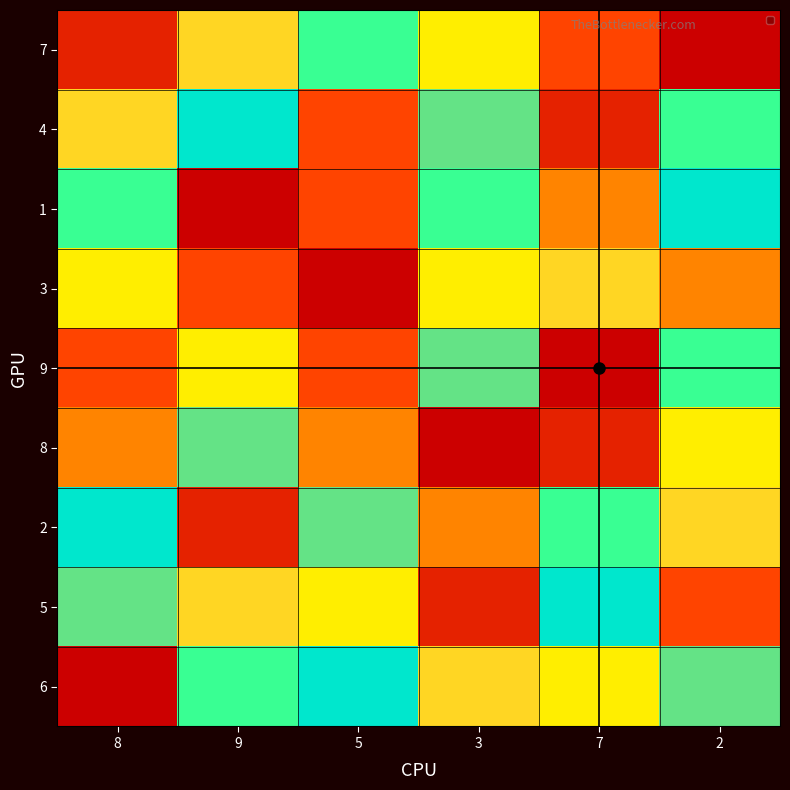

Reading right to left, list all the values displayed in this chart.

7: 2=1	7=3	3=9	5=6	9=5	8=2
4: 2=6	7=2	3=8	5=3	9=7	8=5
1: 2=7	7=4	3=6	5=3	9=1	8=6
3: 2=4	7=5	3=9	5=1	9=3	8=9
9: 2=6	7=1	3=8	5=3	9=9	8=3
8: 2=9	7=2	3=1	5=4	9=8	8=4
2: 2=5	7=6	3=4	5=8	9=2	8=7
5: 2=3	7=7	3=2	5=9	9=5	8=8
6: 2=8	7=9	3=5	5=7	9=6	8=1